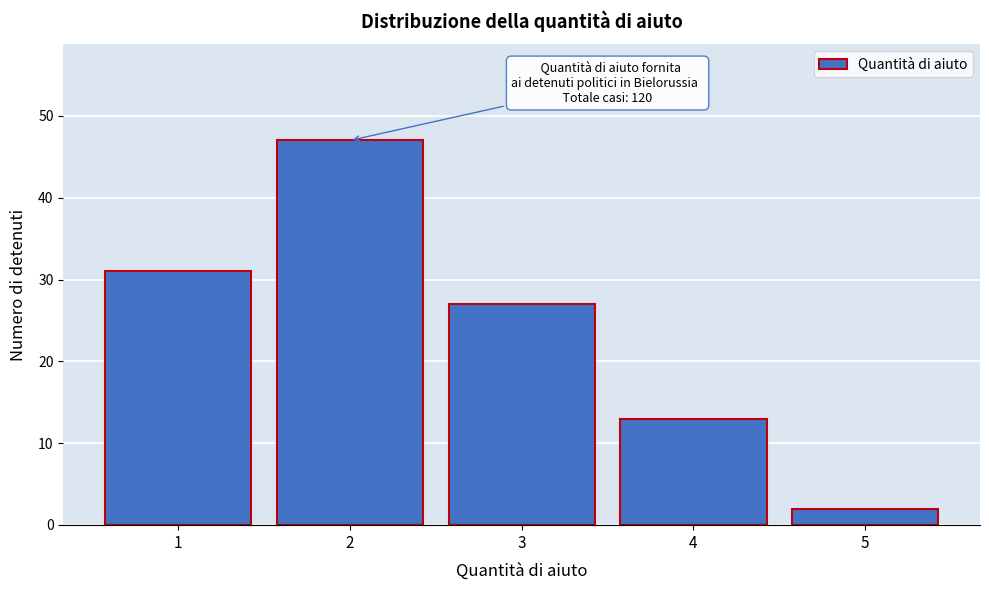

Reading left to right, list all the values displayed in this chart.

1=31	2=47	3=27	4=13	5=2